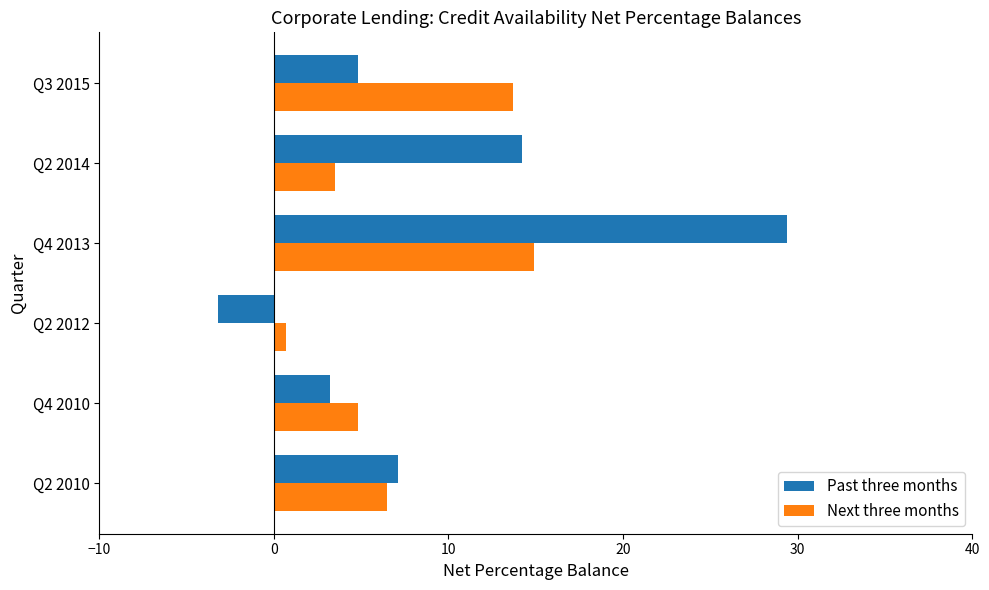

Which category has the highest value in the Past three months series?

Q4 2013